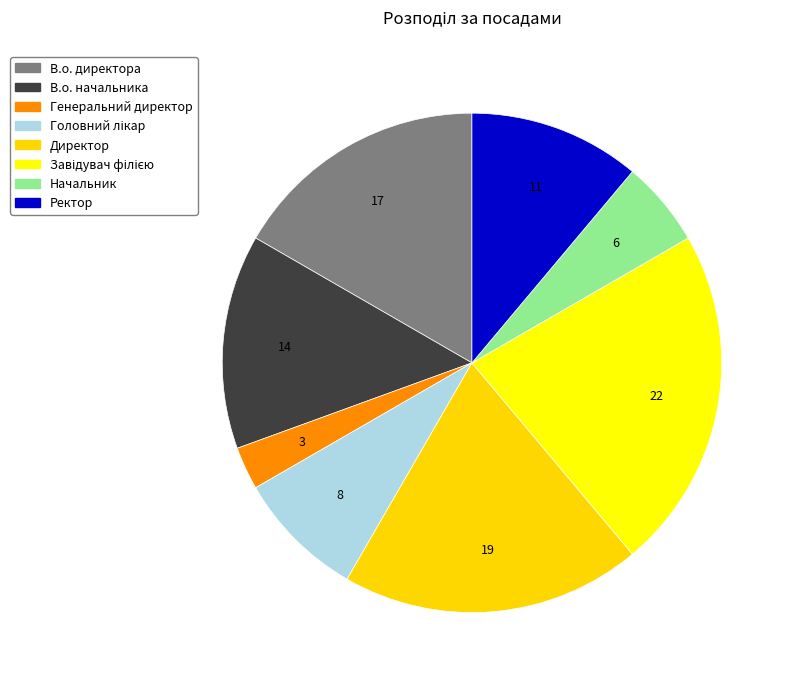

How many slices are in this pie chart?

8